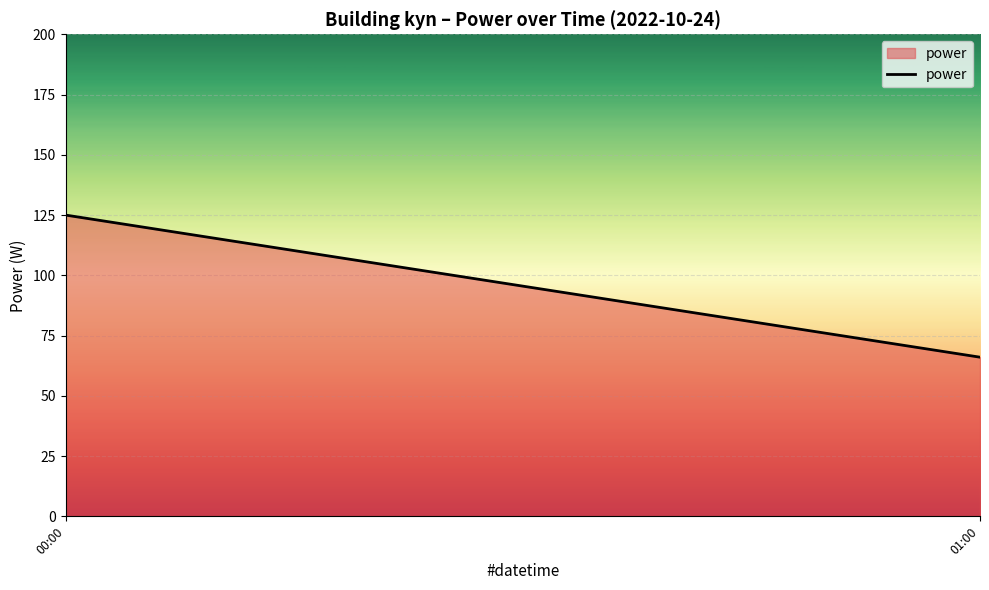

Where is the data nearest to the value 95?

01:00